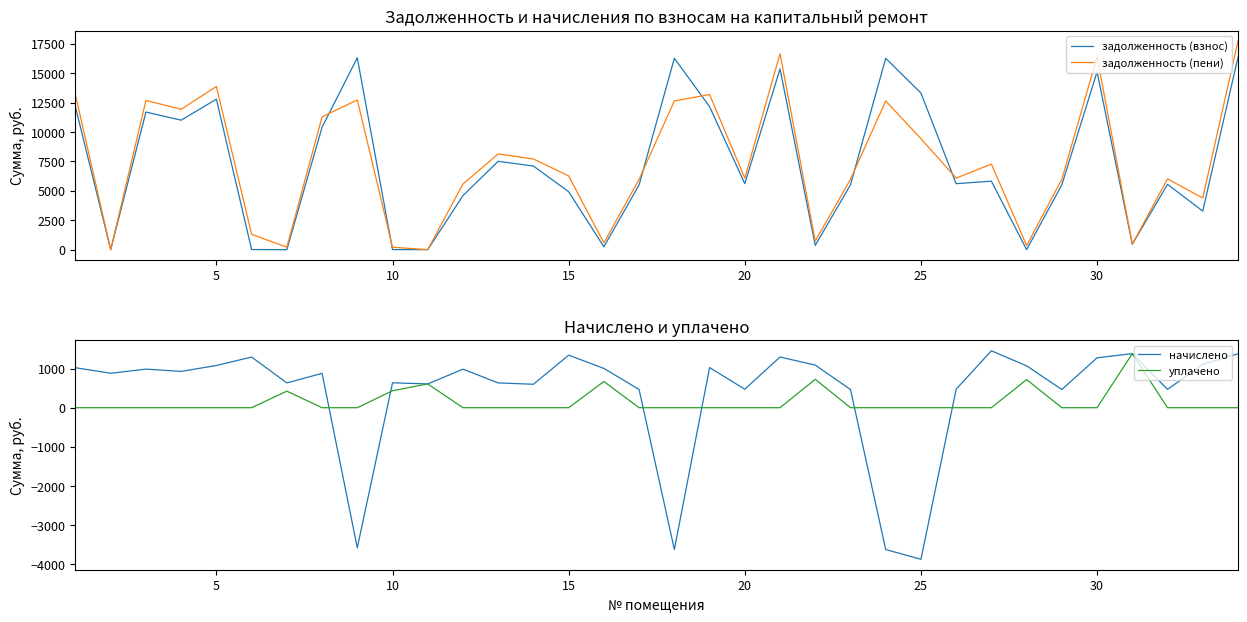

How many lines are shown in the chart?

4